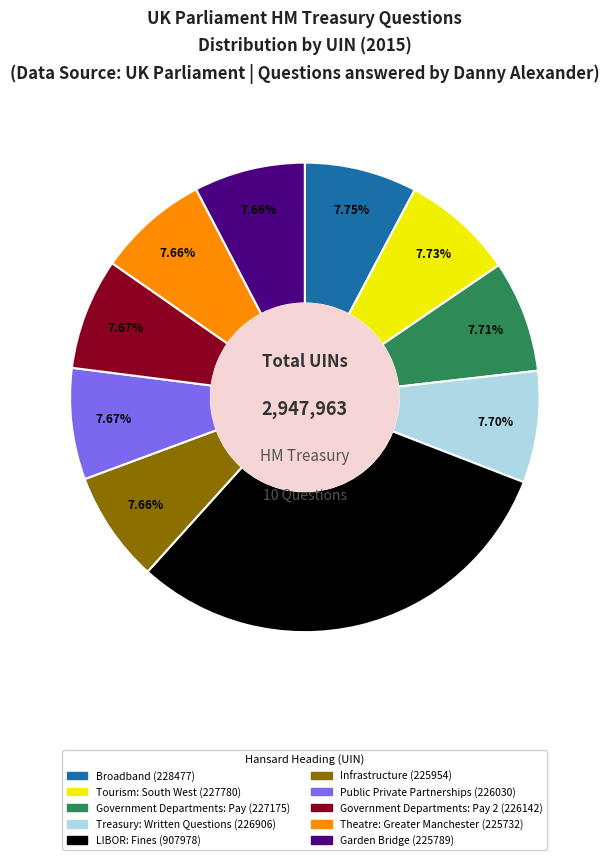

To the nearest percent, what portion does Broadband (228477) represent?

8%